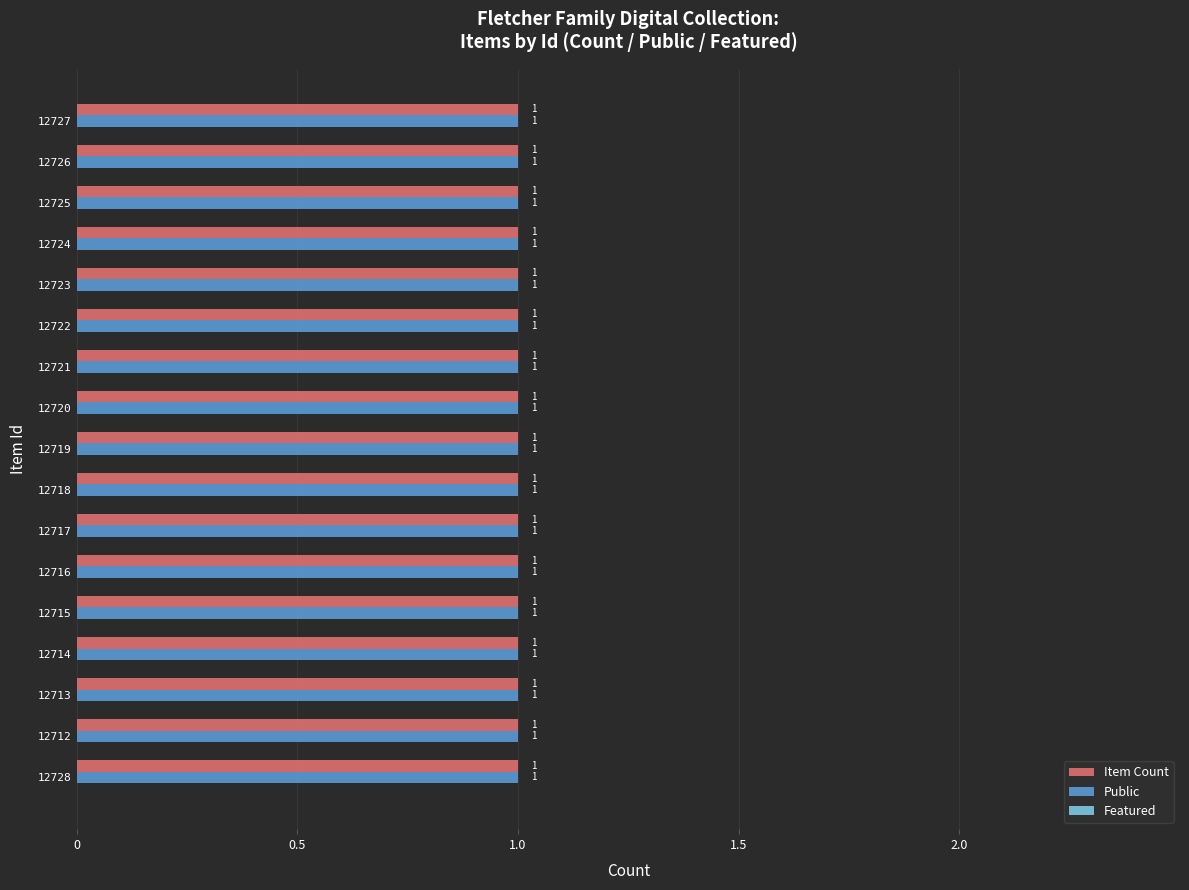

At which label does Item Count reach its peak?

12728